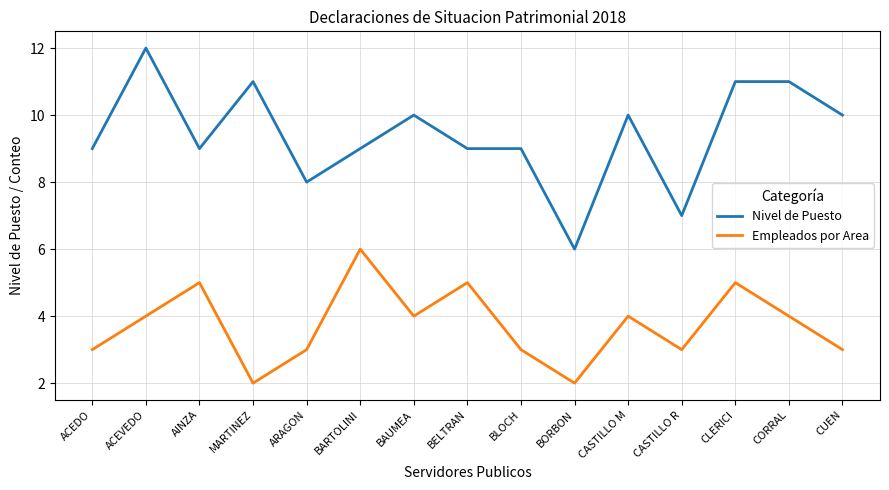

What is the total value across all series at AINZA?

14